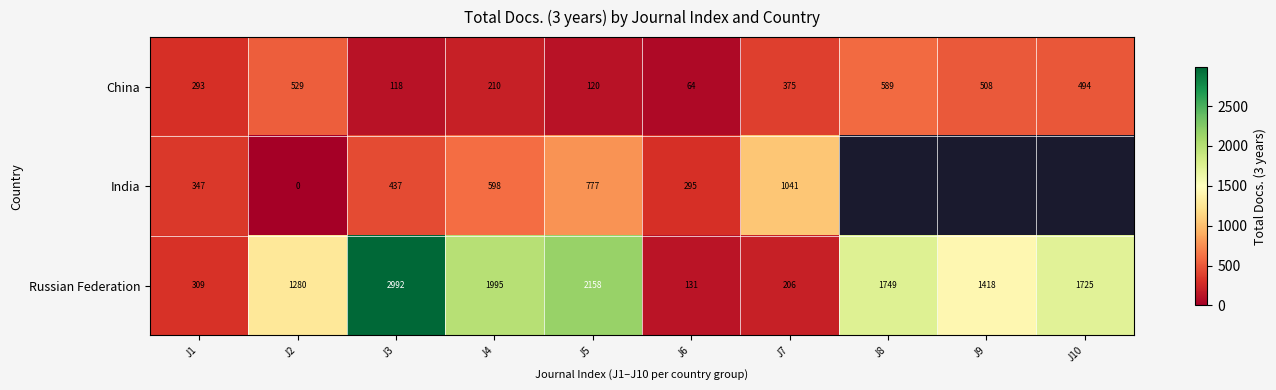

Is the value of China at J5 greater than the value of India at J6?

No